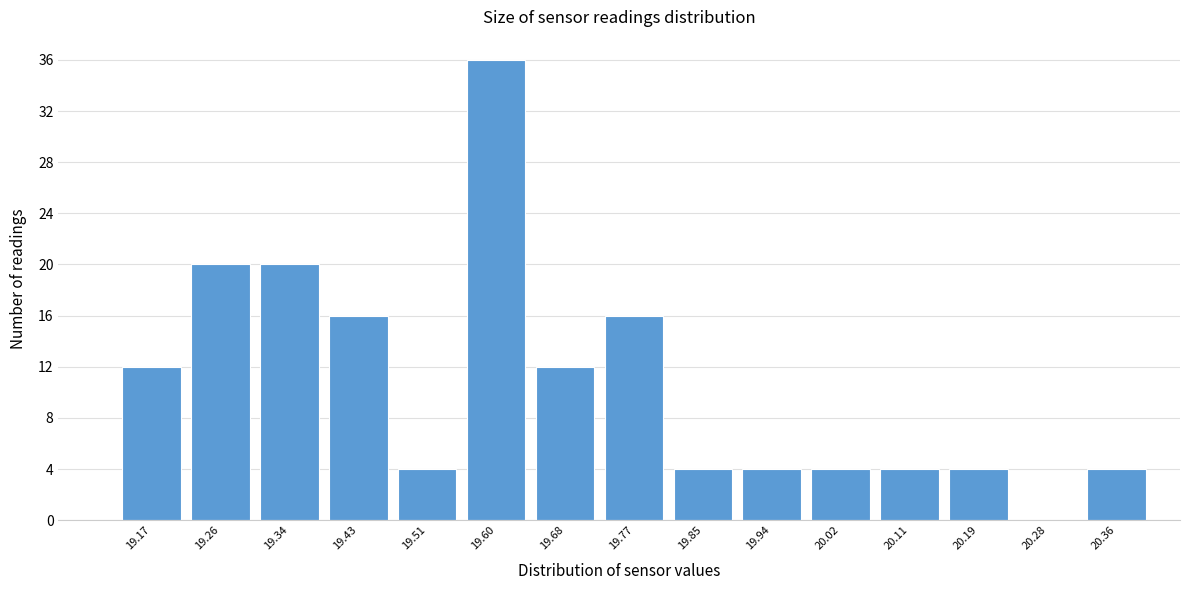

Reading left to right, what are all the values shown in this chart?

19.17=12	19.26=20	19.34=20	19.43=16	19.51=4	19.60=36	19.68=12	19.77=16	19.85=4	19.94=4	20.02=4	20.11=4	20.19=4	20.28=0	20.36=4